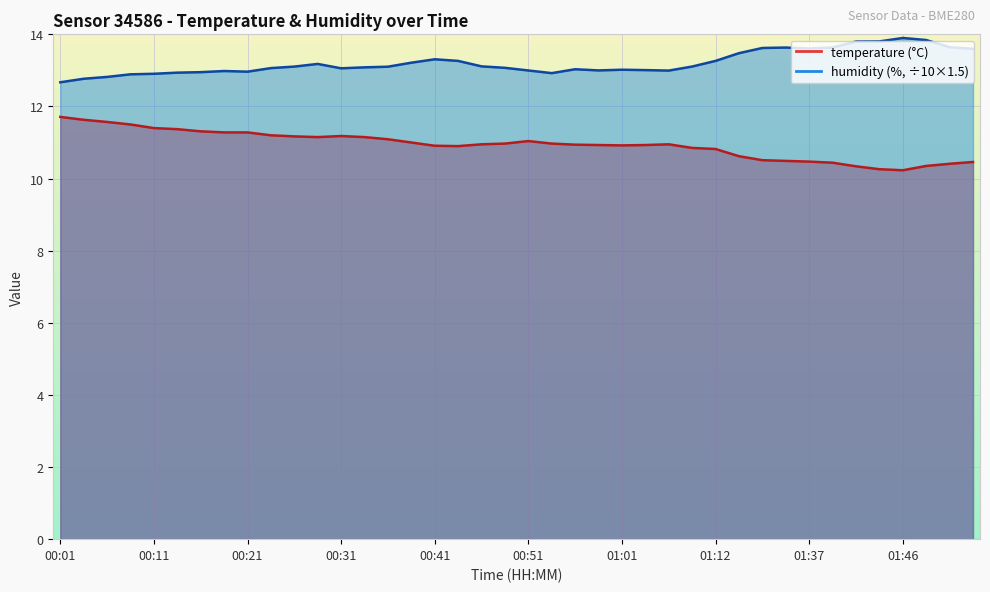

Is the value of temperature at 01:39 greater than the value of humidity at 01:51?

No